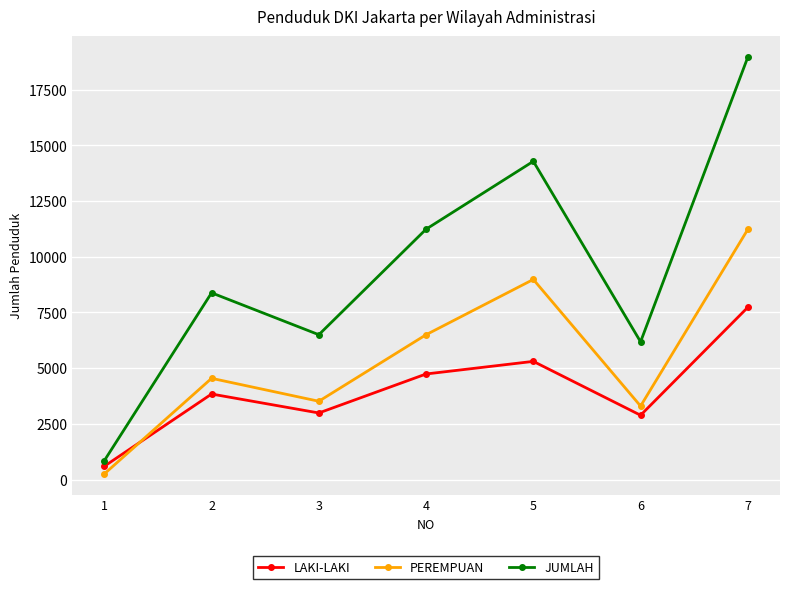

Is it true that JUMLAH equals 14289 at 5?

True